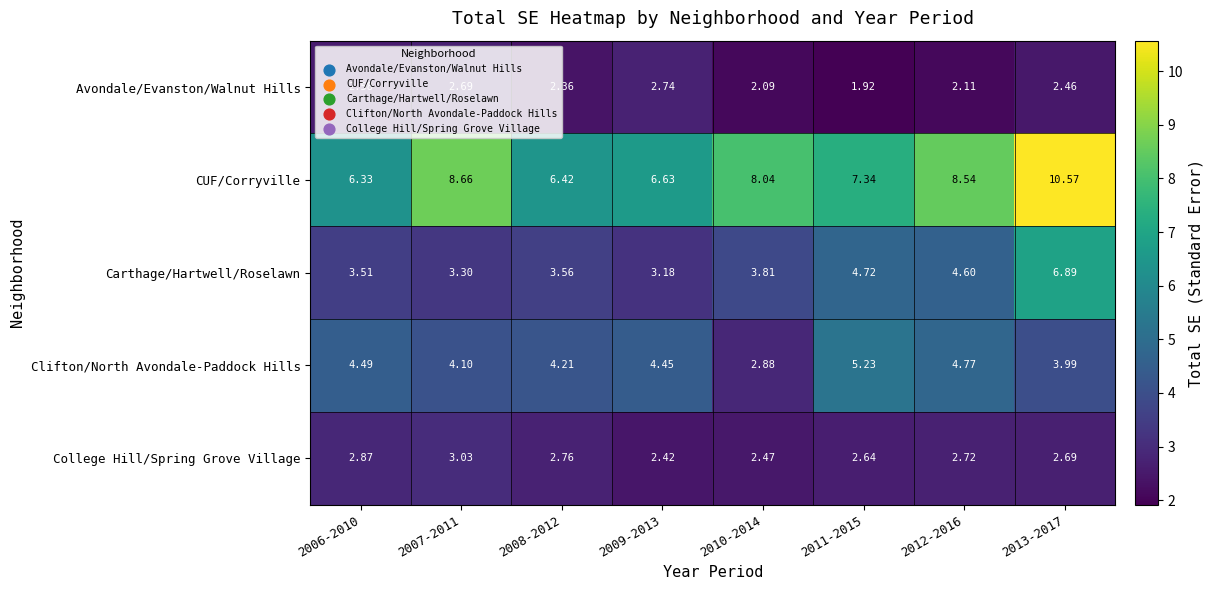

At which category is the sum across all series the highest?

2013-2017